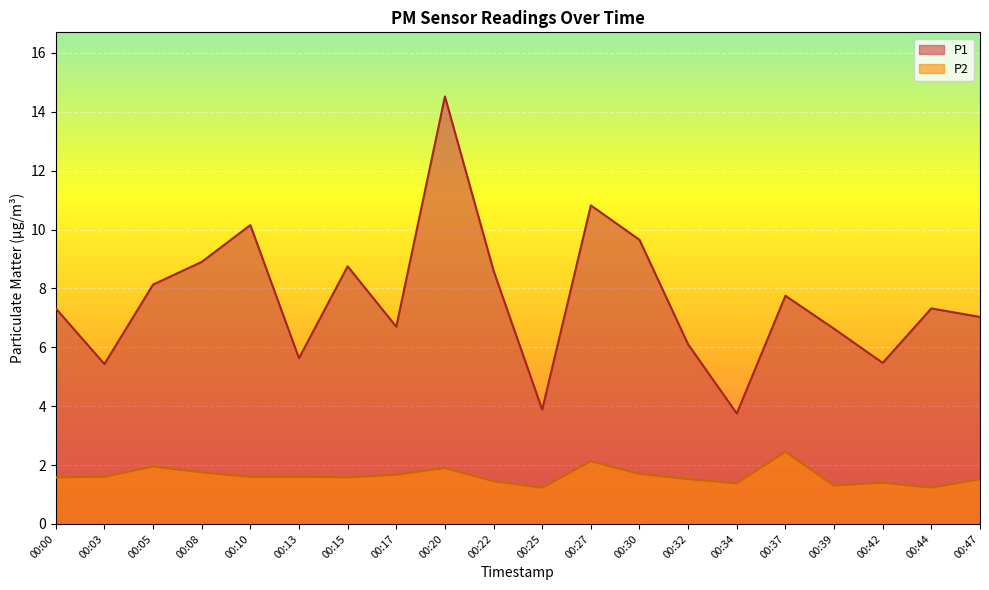

True or false: P2 and P1 cross at least once.

False